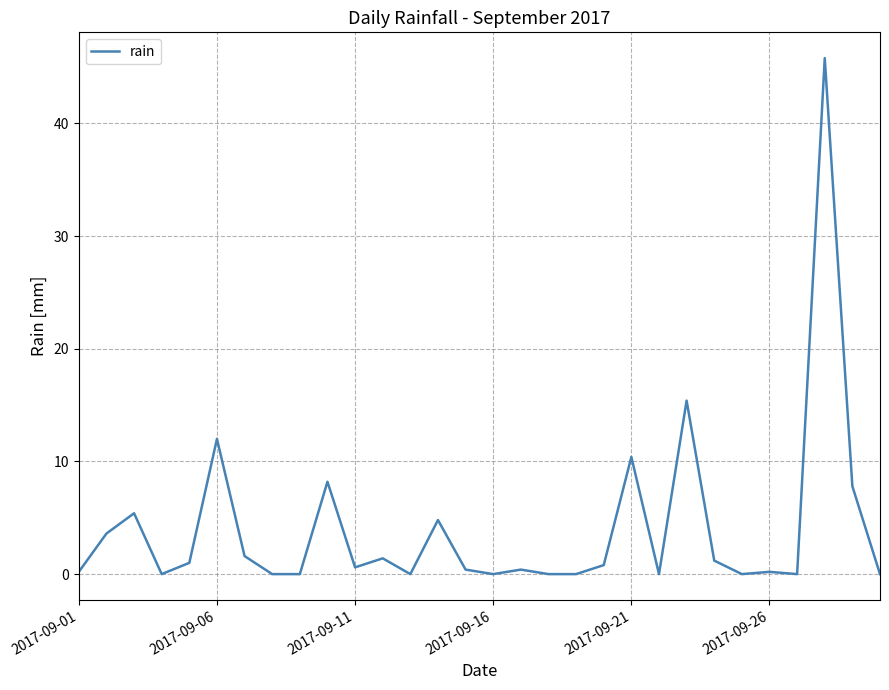

What is the maximum value shown in the chart?

45.8